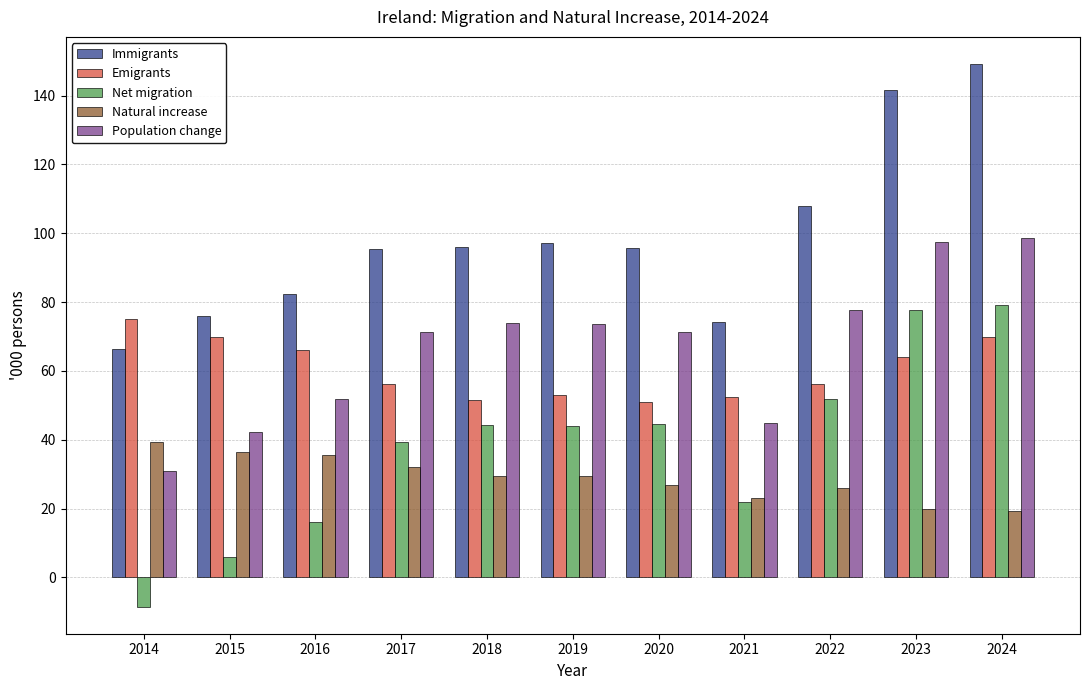

At which category does the chart reach its peak across all series?

2024